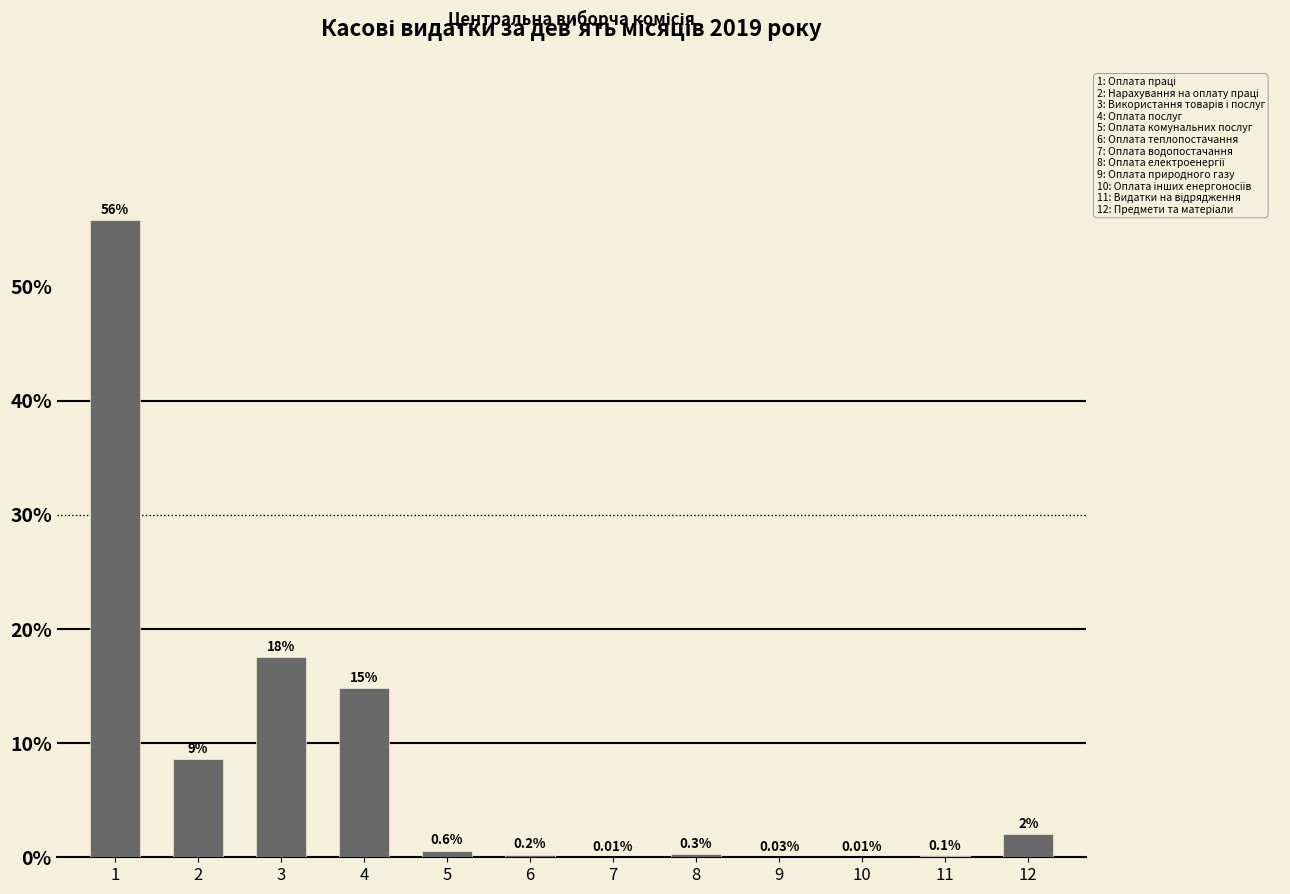

Which has a higher value, 3 or 8?

3